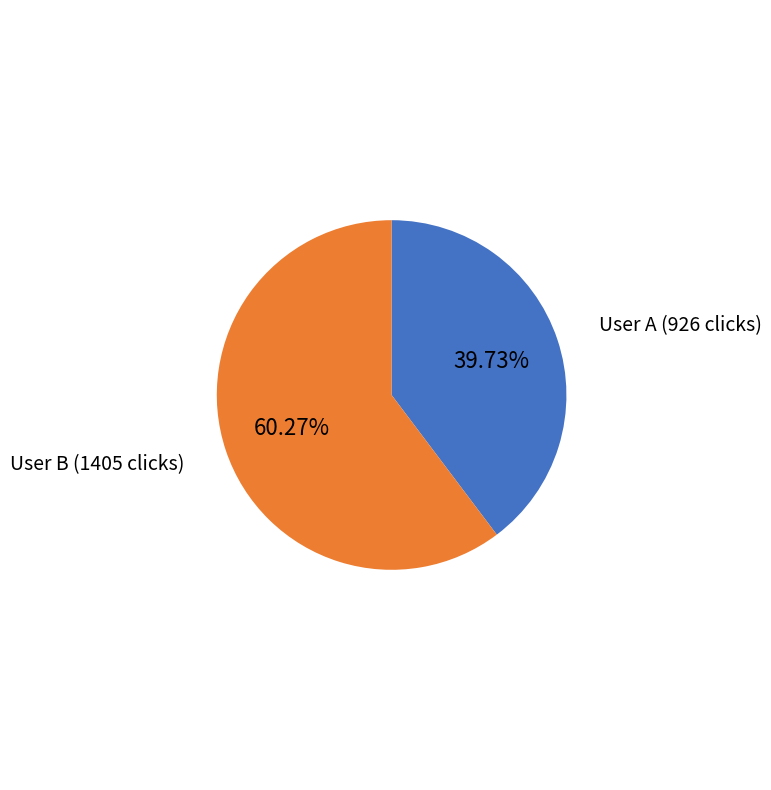

Rank the categories by value from highest to lowest.

User B (1405 clicks), User A (926 clicks)